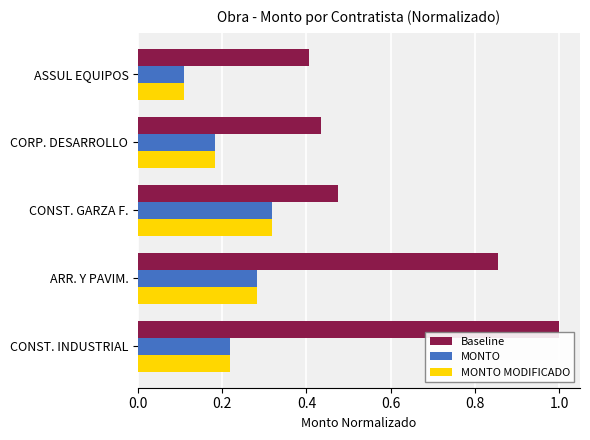

Rank the categories by Baseline value from highest to lowest.

CONST. INDUSTRIAL, ARR. Y PAVIM., CONST. GARZA F., CORP. DESARROLLO, ASSUL EQUIPOS